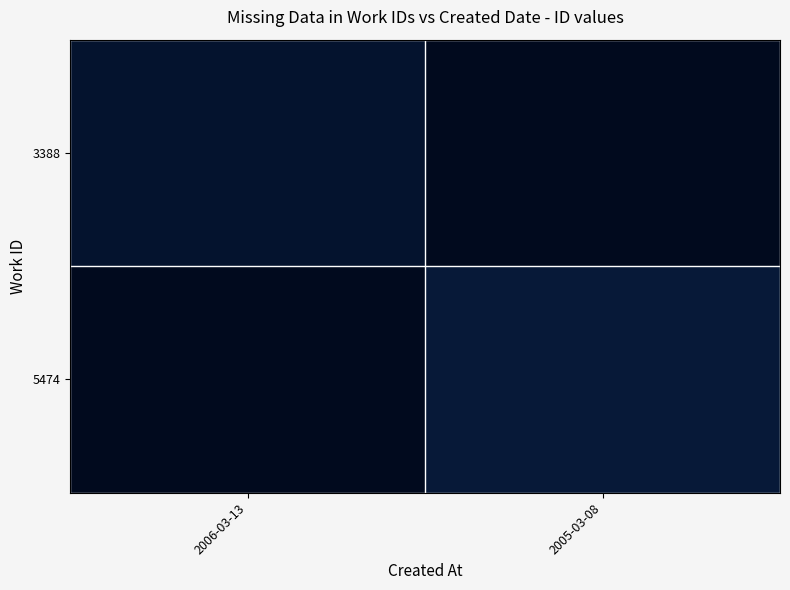

What is the maximum value for 3388?

8670.0